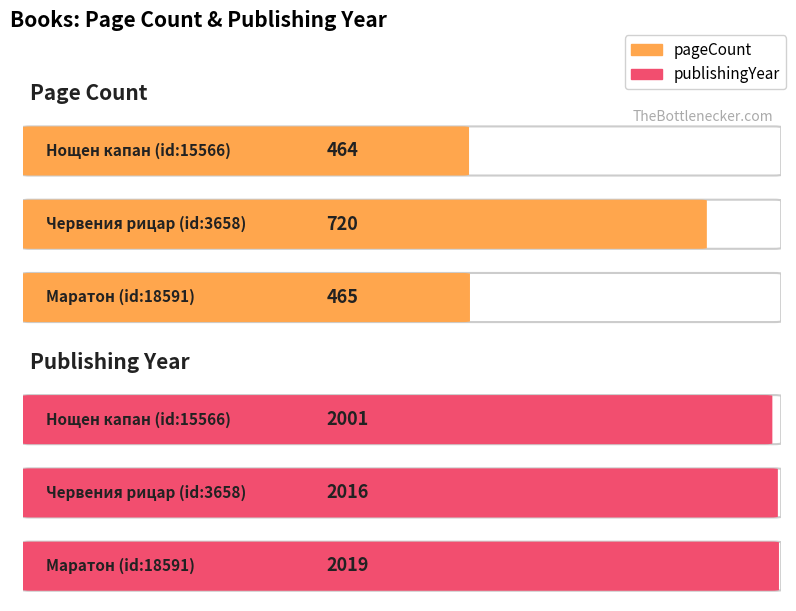

Which has a higher value, 15566 or 18591?

18591